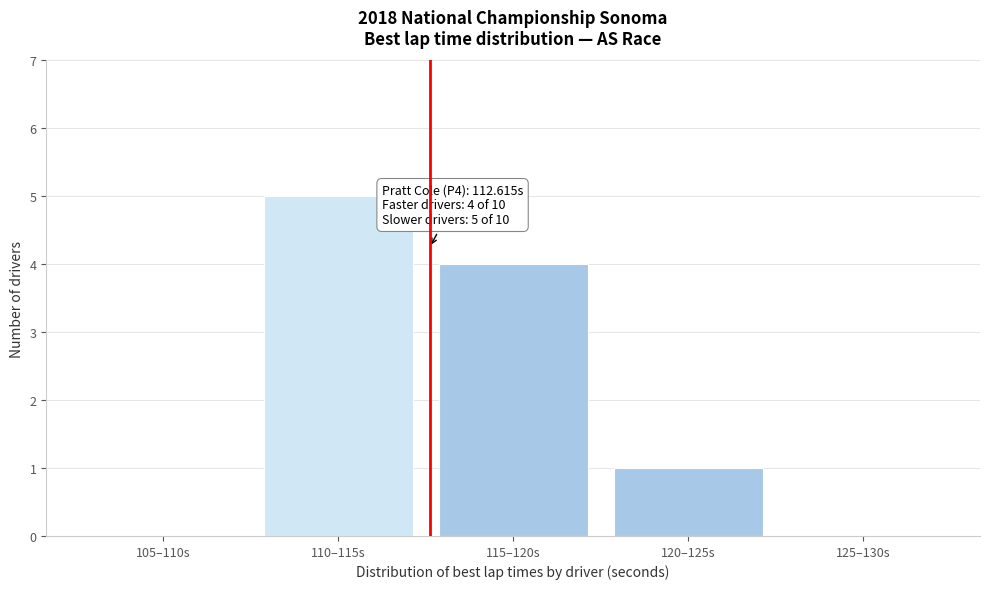

Reading left to right, extract all data points from this chart.

105–110s=0	110–115s=5	115–120s=4	120–125s=1	125–130s=0